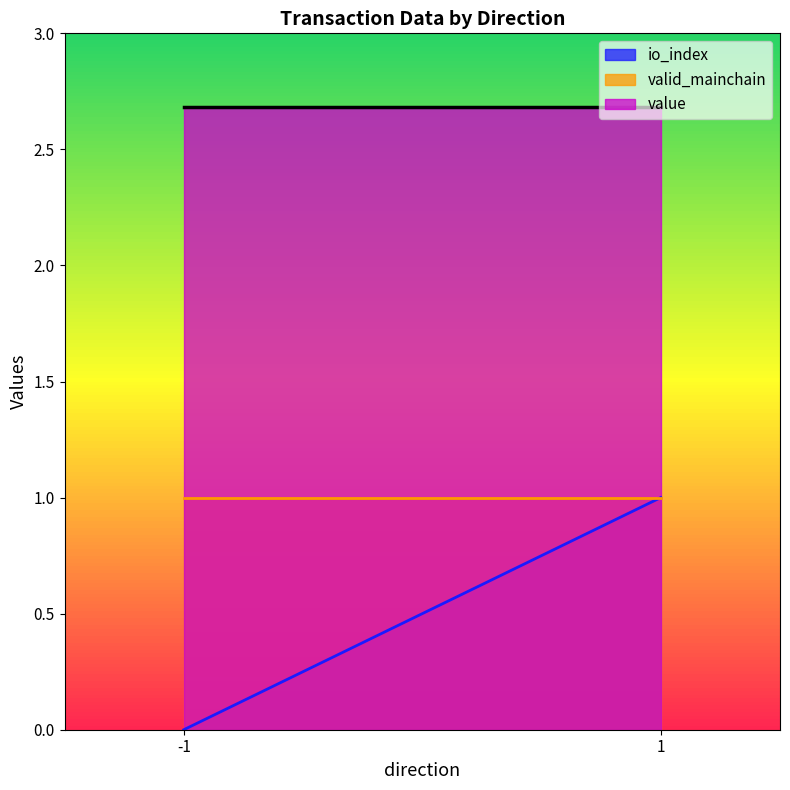

Rank the series by their average value, from highest to lowest.

value, valid_mainchain, io_index